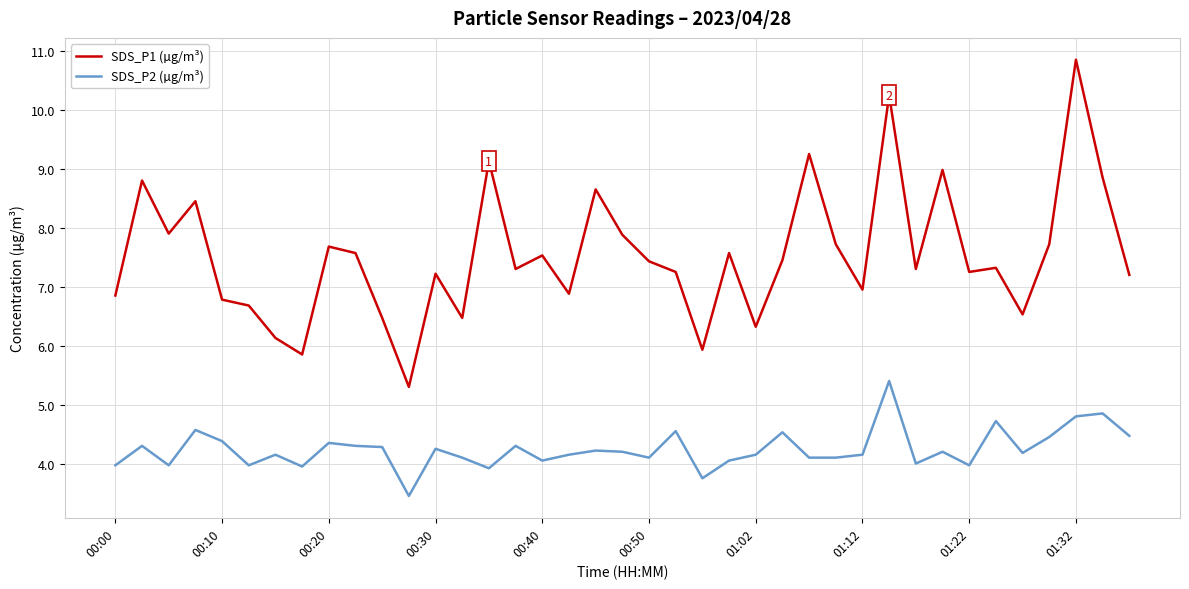

Which series has the largest range (max minus min)?

SDS_P1 (µg/m³)